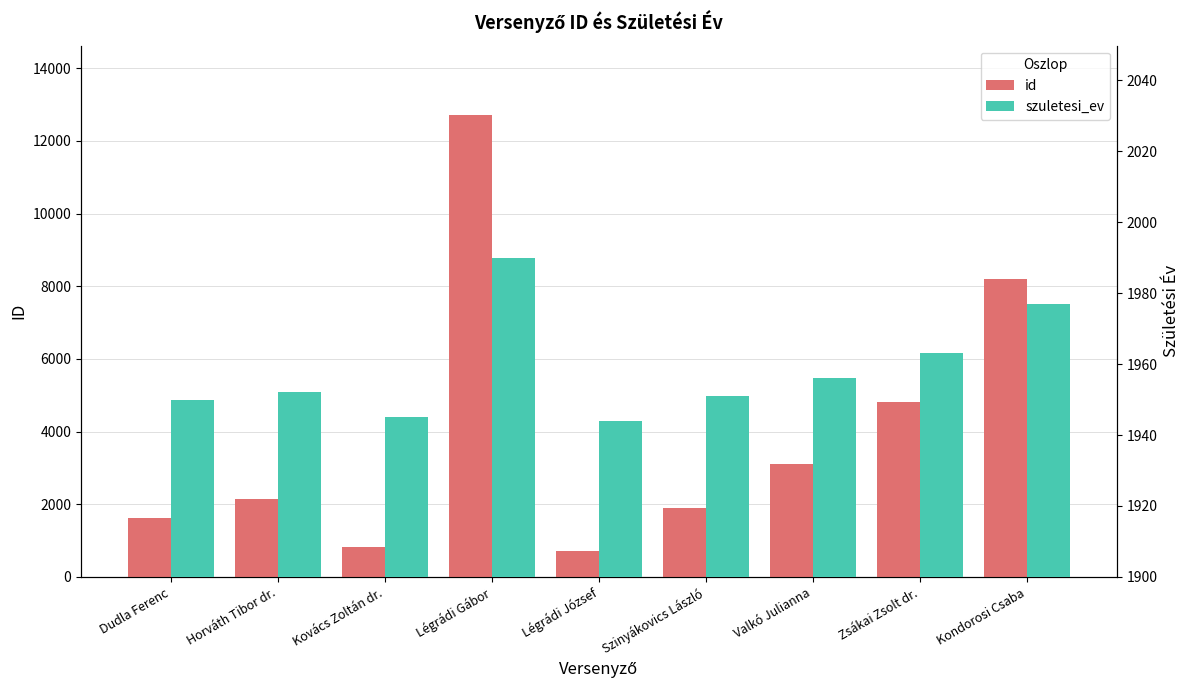

Read the id value at Légrádi József, to the nearest 100.

700